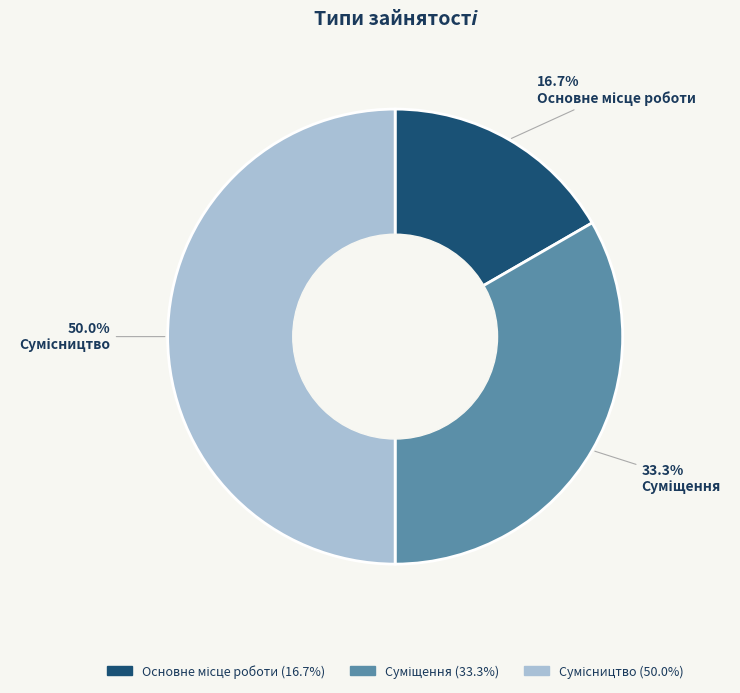

To the nearest percent, what is the combined percentage of Основне місце роботи and Суміщення?

50%